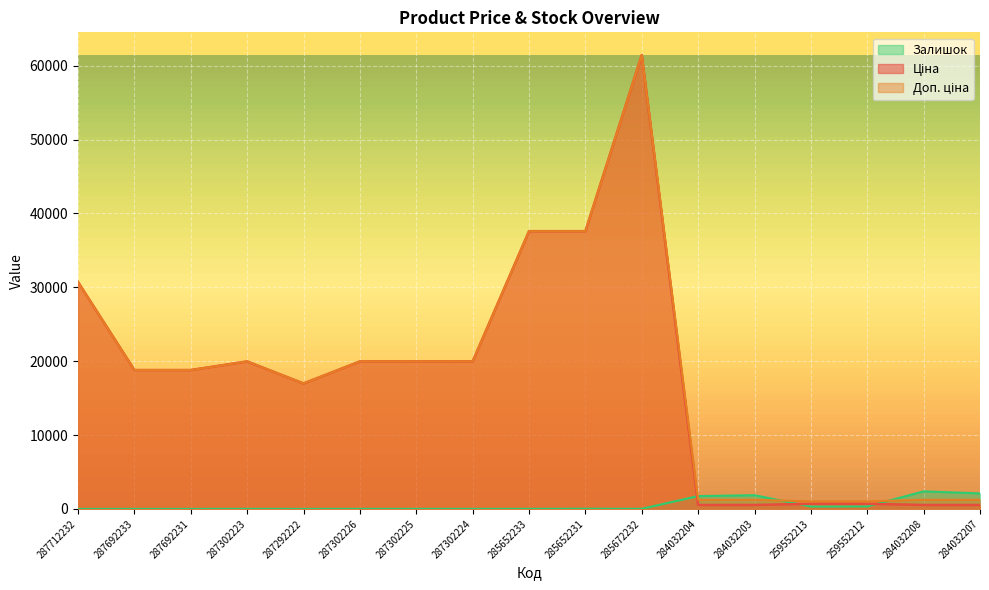

At which category does the chart reach its minimum across all series?

287712232